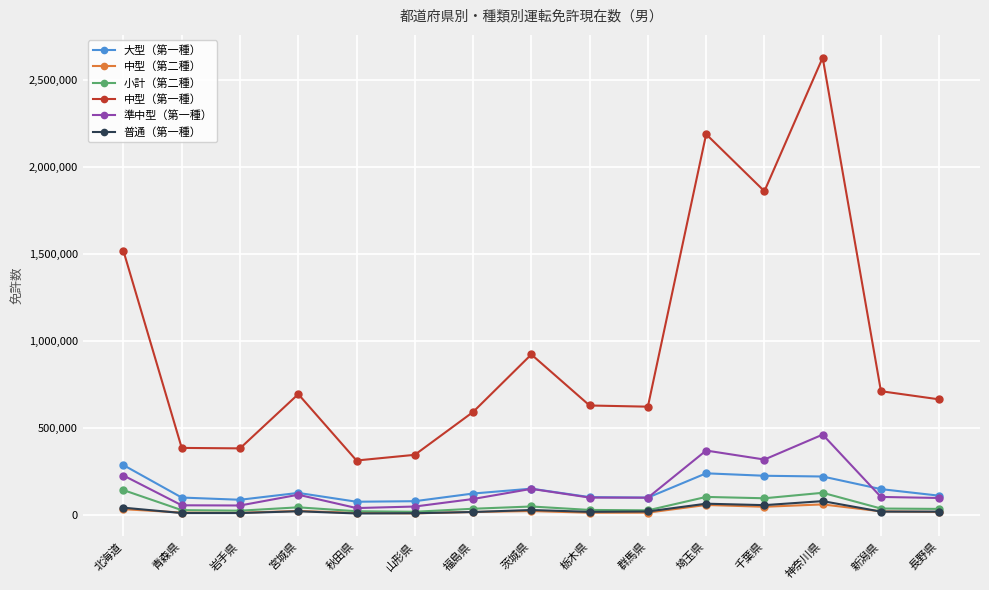

What is the label of the 13th point from the left?

神奈川県